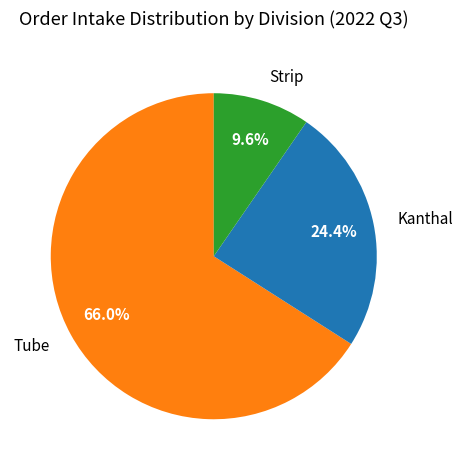

Which category has the biggest portion of the pie?

Tube